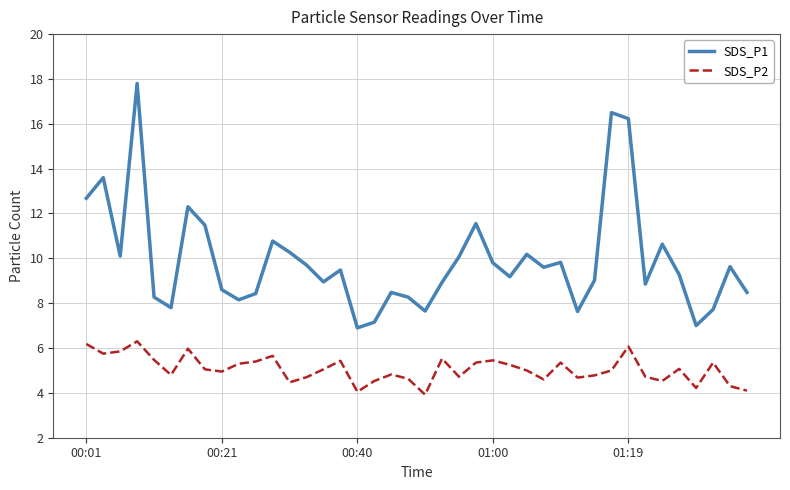

What is the smallest value displayed?

3.9